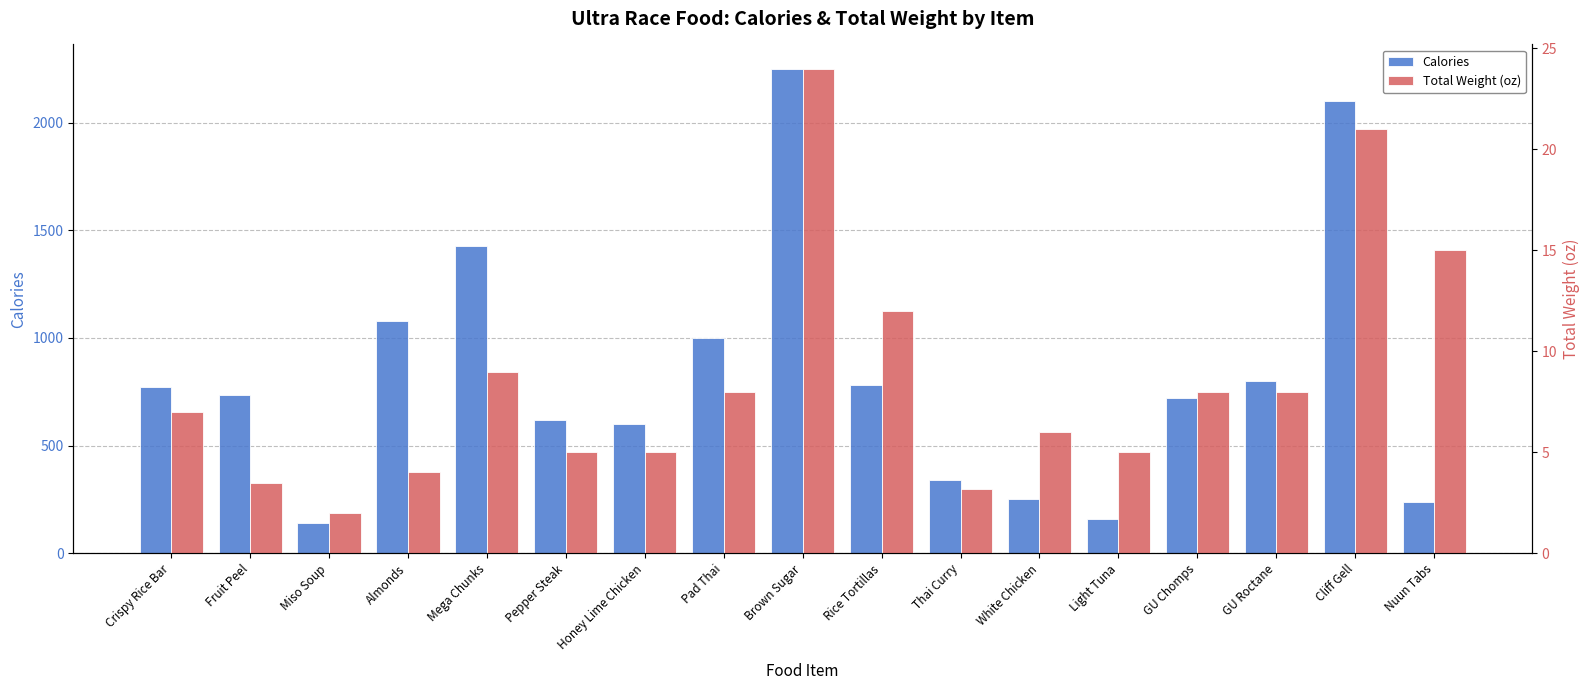

Count the number of categories in the chart.

17